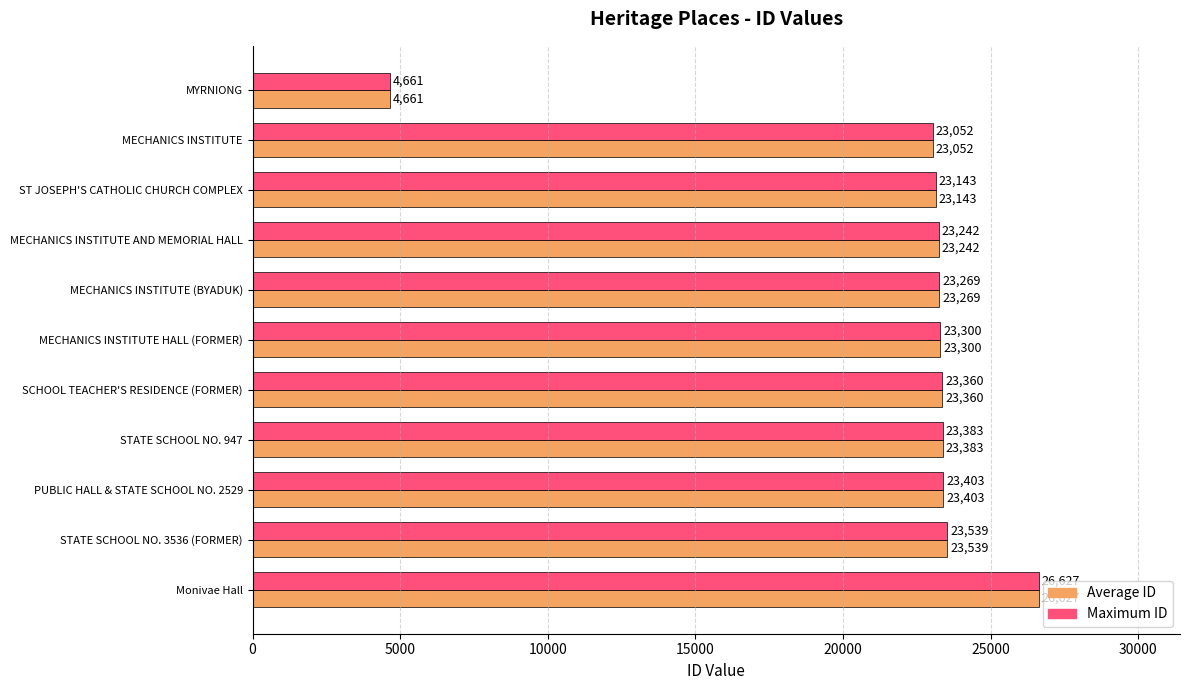

What is the smallest value displayed?

4661